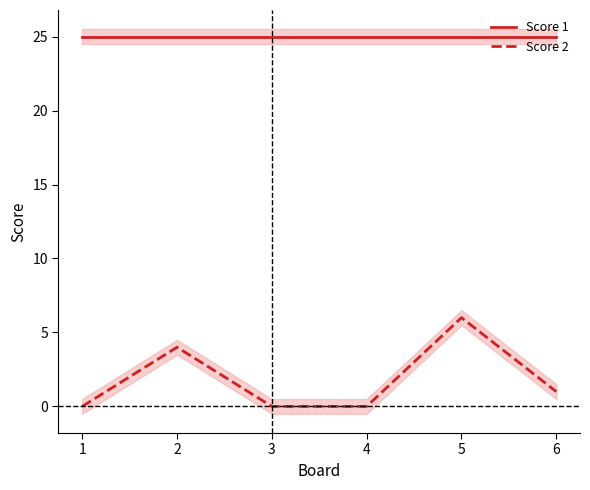

What is the difference between the second highest and minimum values in the Score 2 series?

4